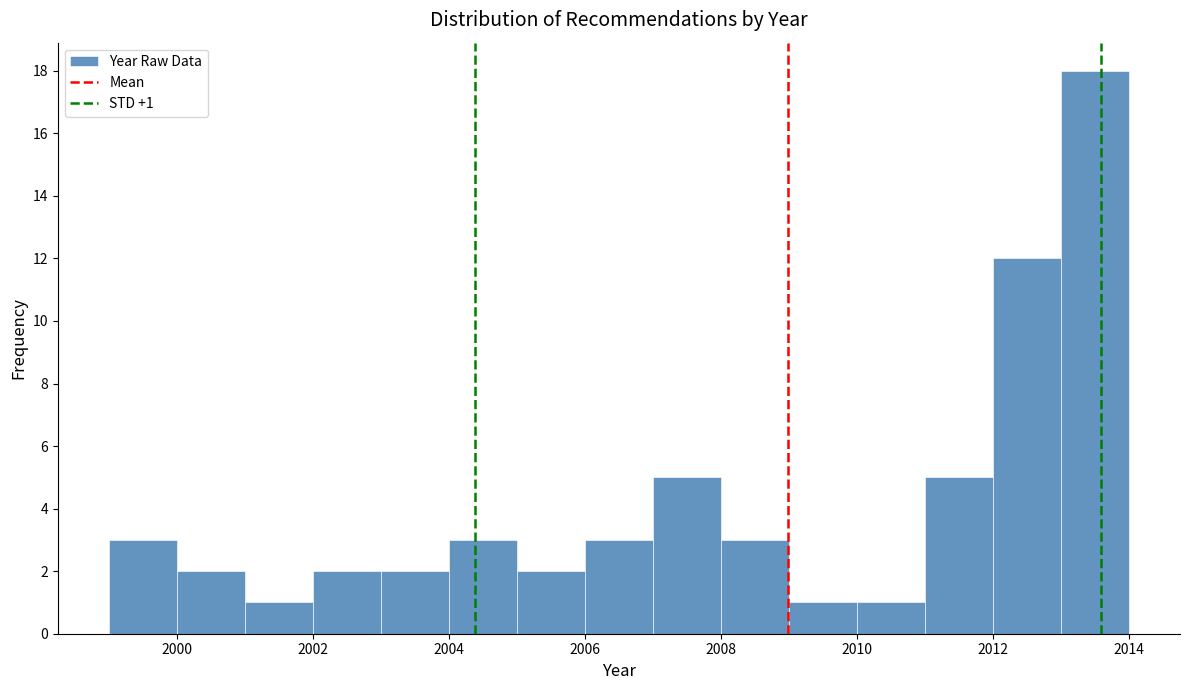

Which range on the x-axis has the tallest bar?

2013 to 2014